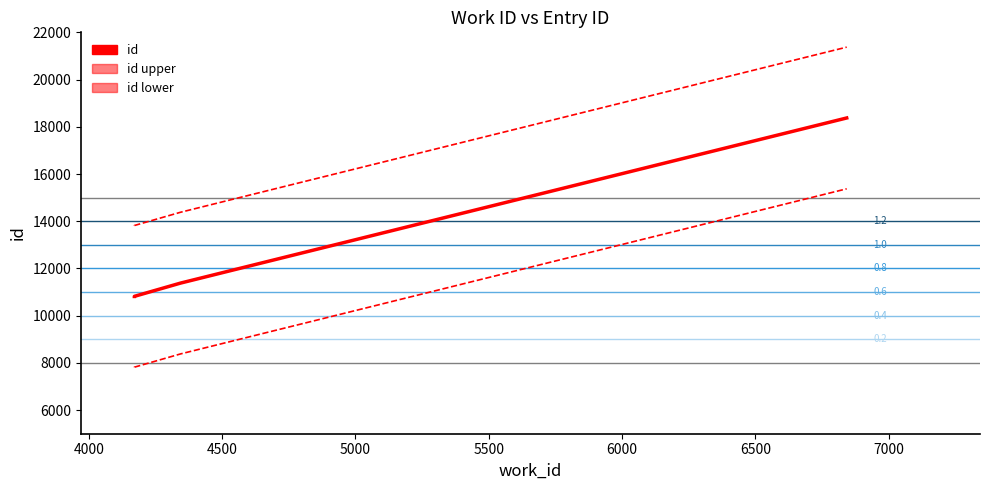

What is the ratio of the value at 6843 to the value at 4344?

1.6